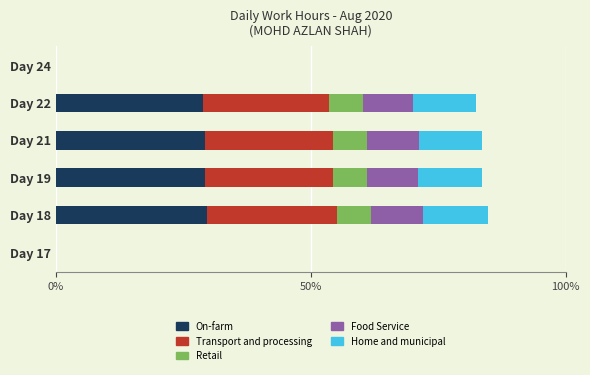

What is the maximum value for On-farm?

29.7